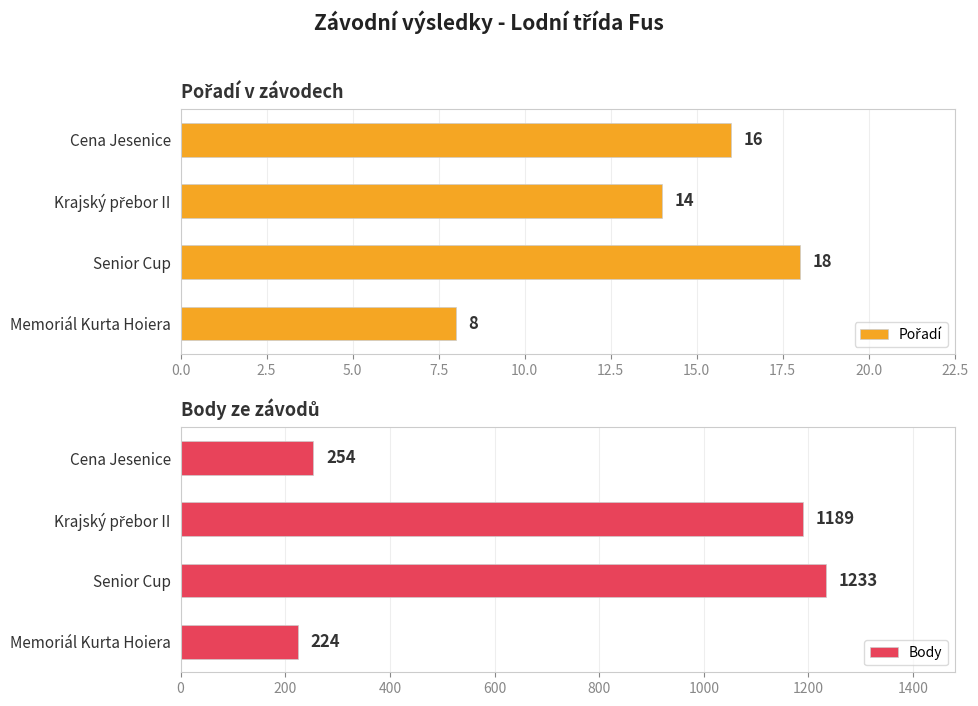

Rank the series by their maximum value, from highest to lowest.

Body, Pořadí